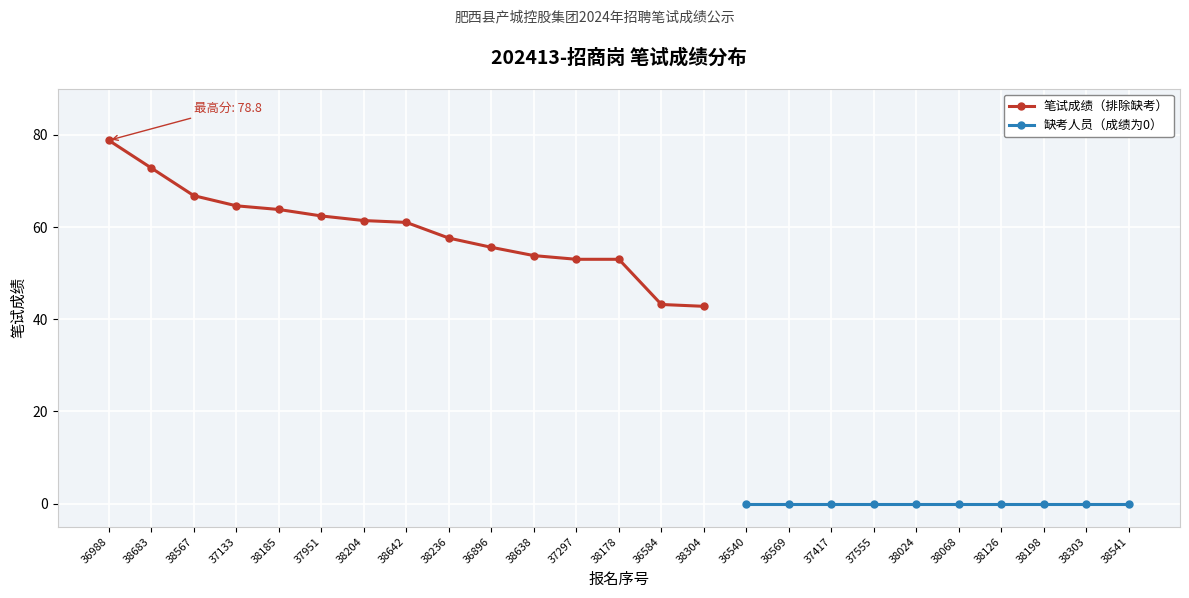

Reading left to right, extract all data points from this chart.

78.8	72.8	66.8	64.6	63.8	62.4	61.4	61.0	57.6	55.6	53.8	53.0	53.0	43.2	42.8